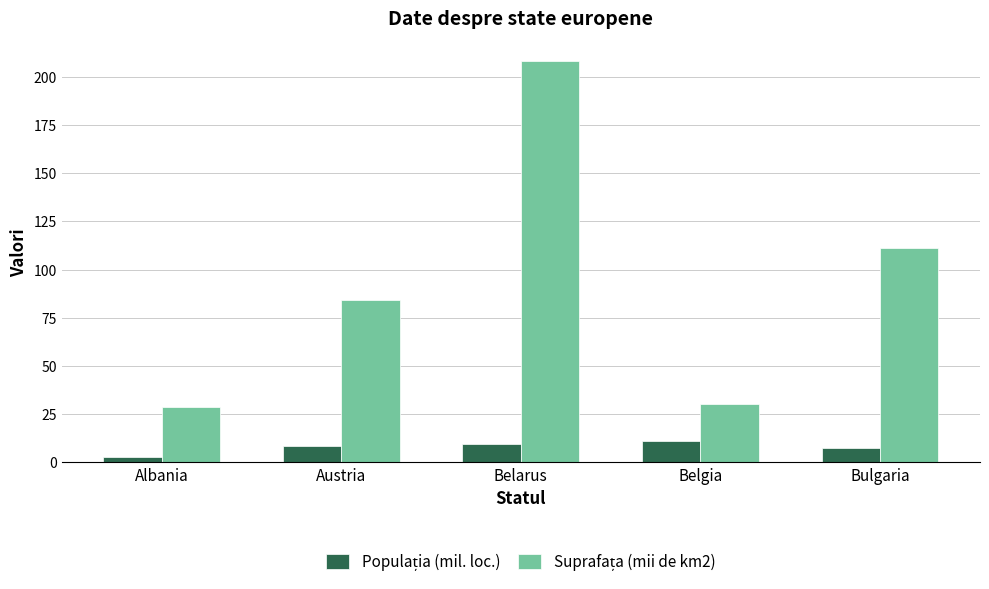

Which label corresponds to the smallest value in the chart?

Albania